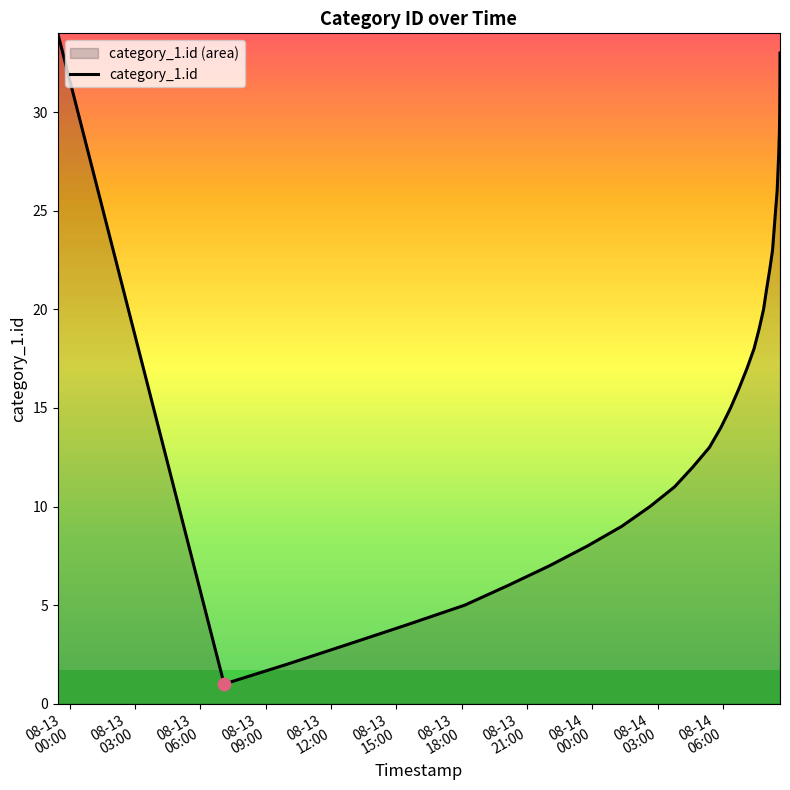

What is the maximum value shown in the chart?

34